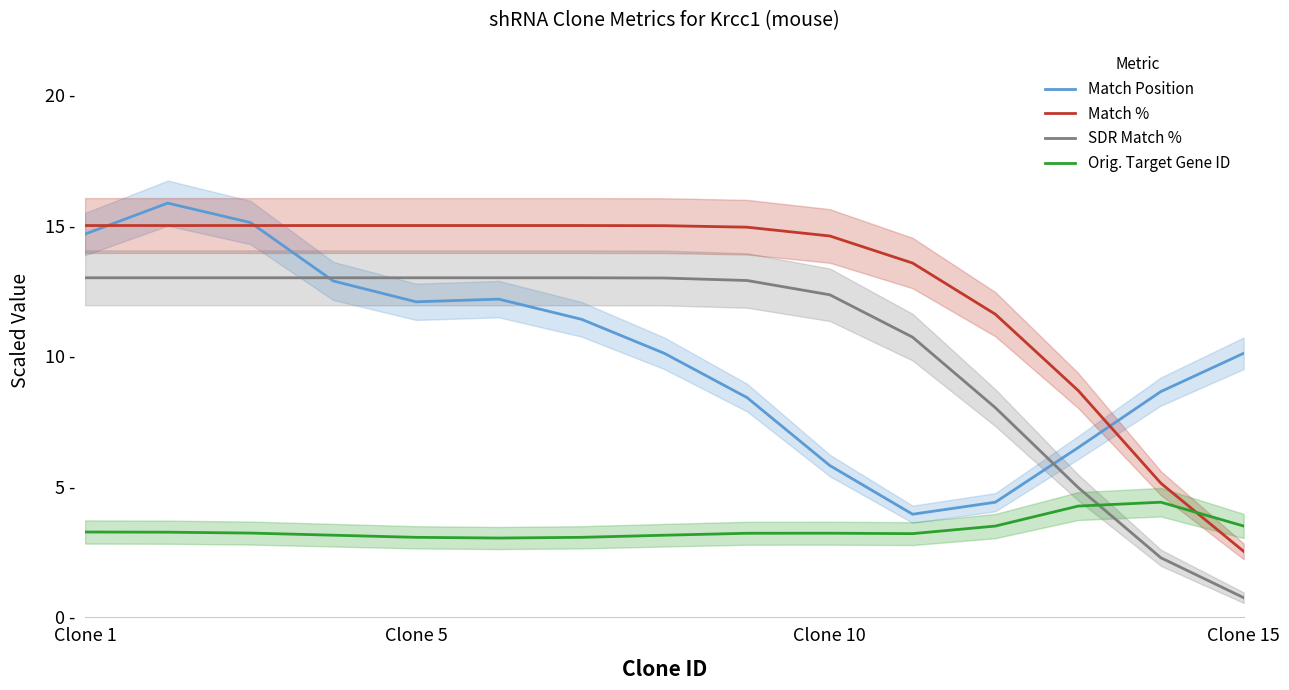

At how many categories does at least one series exceed 4?

15